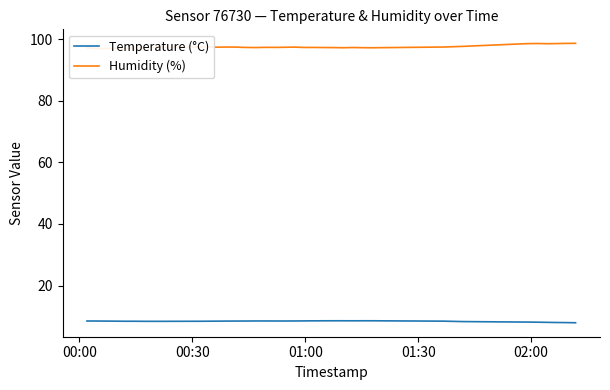

True or false: Humidity (%) and Temperature (°C) intersect in this chart.

False